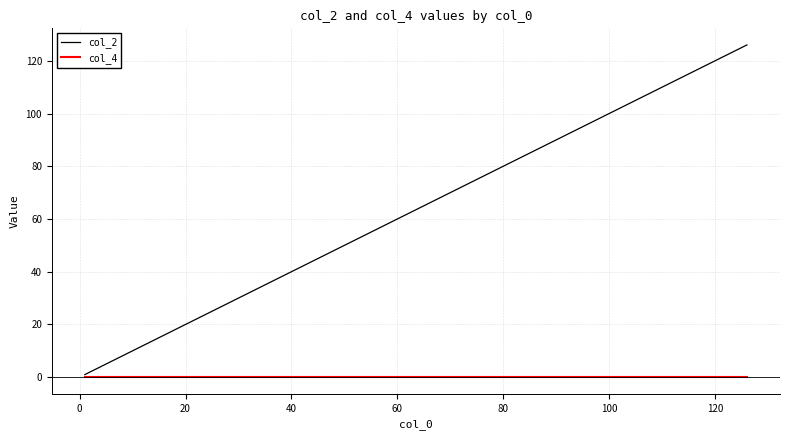

Which series has the largest total across all categories?

col_2